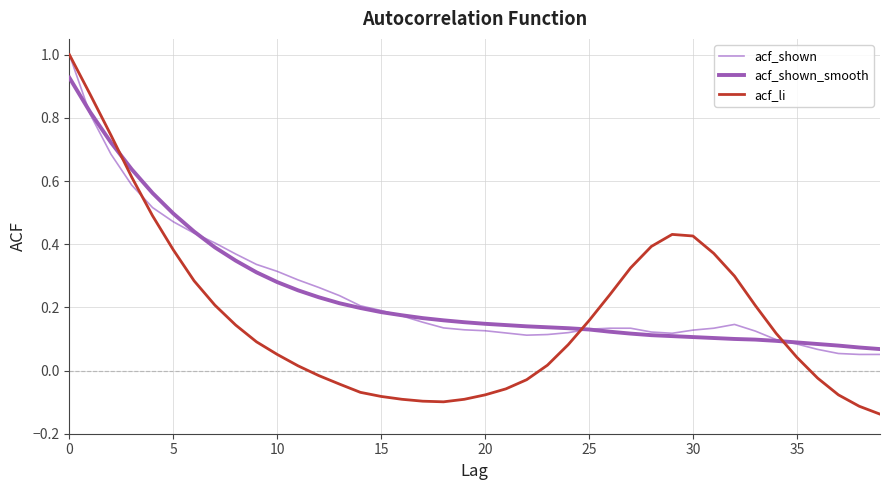

Which series has the largest range (max minus min)?

acf_li